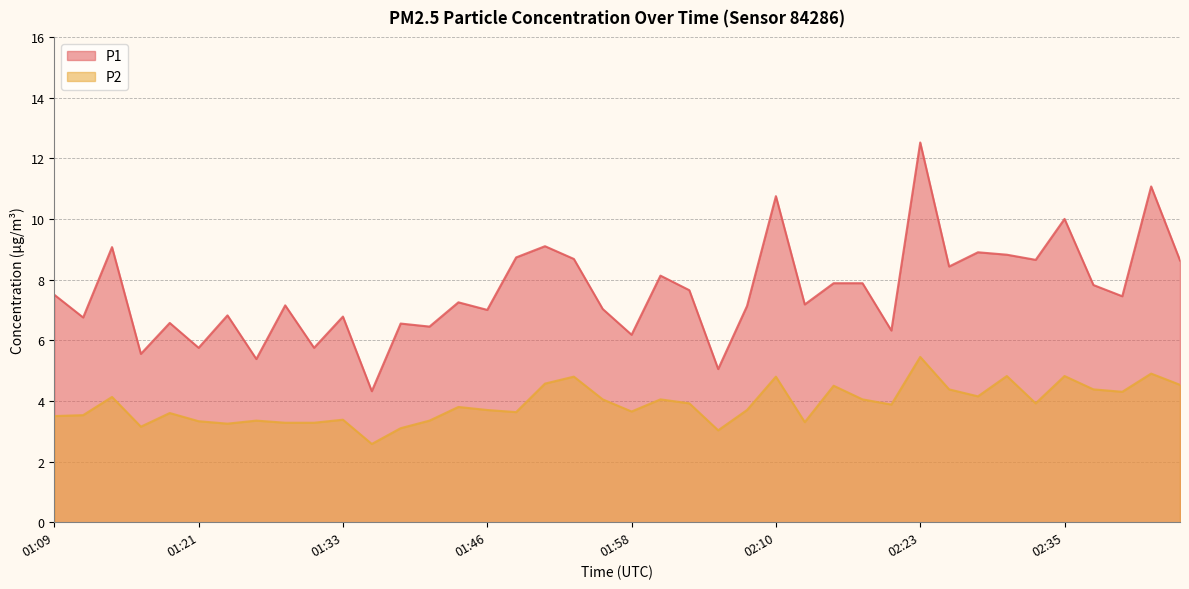

At which category does the chart reach its peak across all series?

02:23